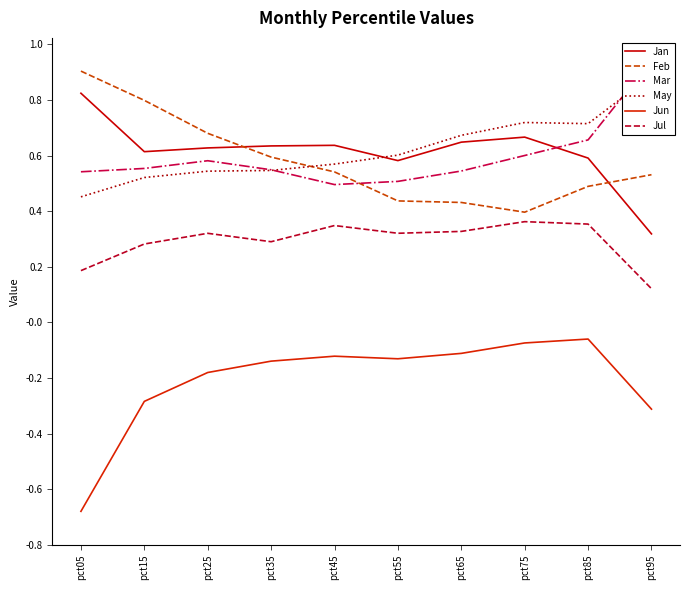

Reading left to right, transcribe all the data shown in this chart.

Jan: 0.8	0.6	0.6	0.6	0.6	0.6	0.6	0.7	0.6	0.3
Feb: 0.9	0.8	0.7	0.6	0.5	0.4	0.4	0.4	0.5	0.5
Mar: 0.5	0.6	0.6	0.5	0.5	0.5	0.5	0.6	0.7	0.9
May: 0.5	0.5	0.5	0.5	0.6	0.6	0.7	0.7	0.7	0.9
Jun: -0.7	-0.3	-0.2	-0.1	-0.1	-0.1	-0.1	-0.1	-0.1	-0.3
Jul: 0.2	0.3	0.3	0.3	0.3	0.3	0.3	0.4	0.4	0.1